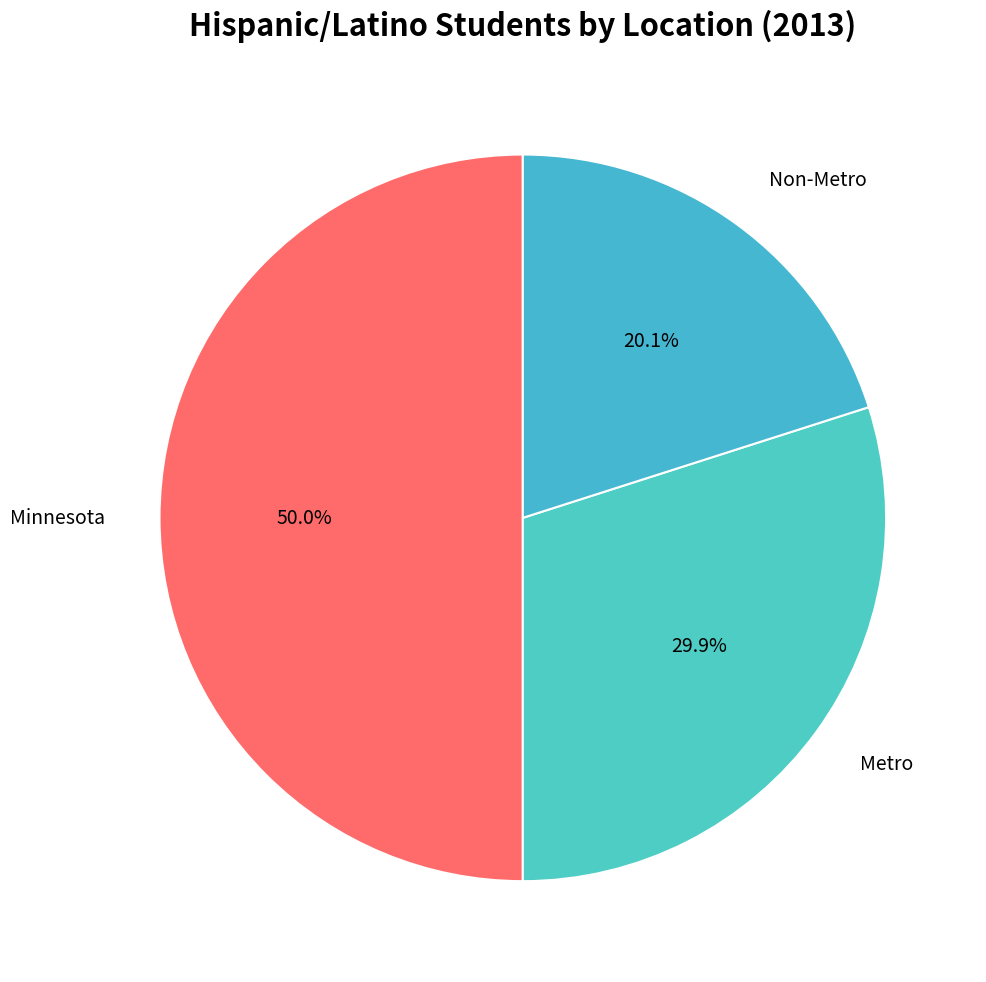

Is Metro the majority of the pie?

No